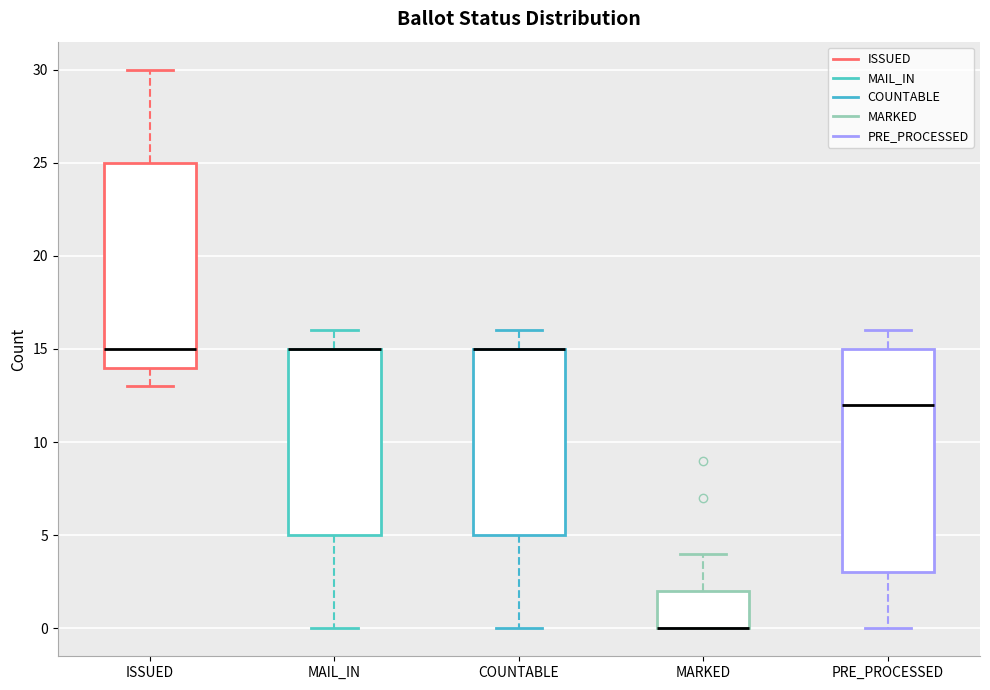

Which box is the tallest, from its lower edge to its upper edge?

PRE_PROCESSED